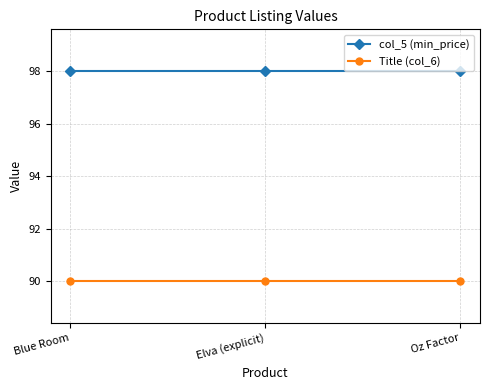

What is the label of the 3rd point from the right?

Blue Room